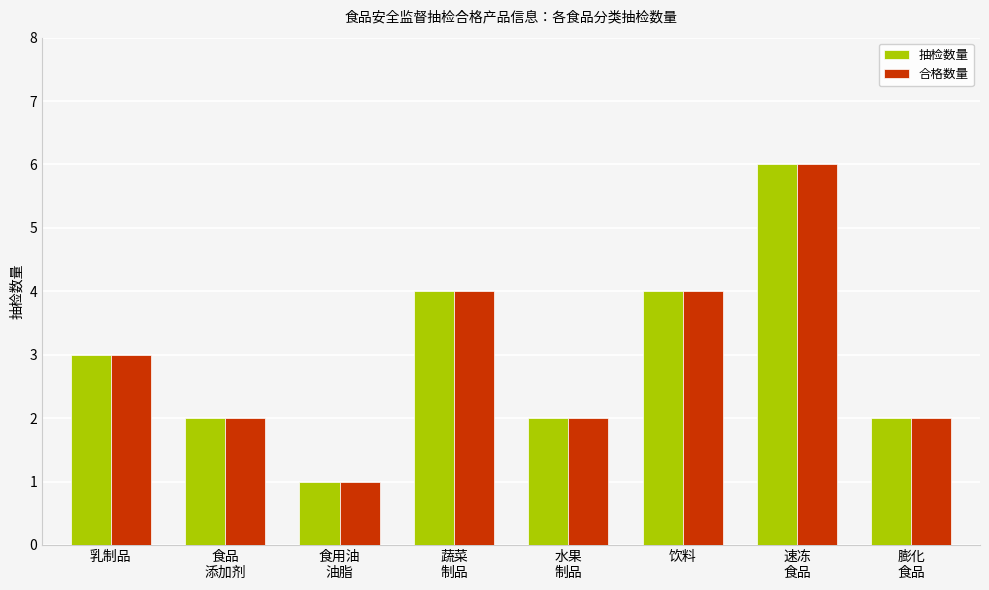

What is the average value of the 合格数量 series?

3